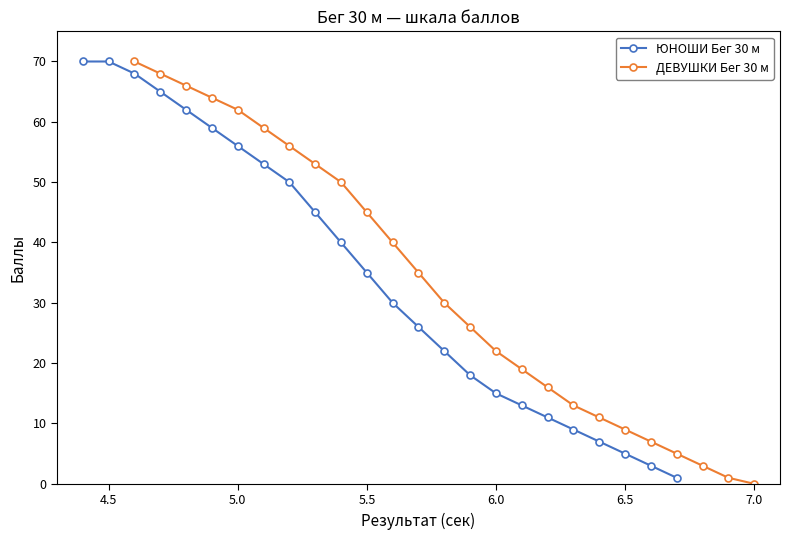

True or false: ДЕВУШКИ Бег 30 м has more than 0 interior local peaks.

False